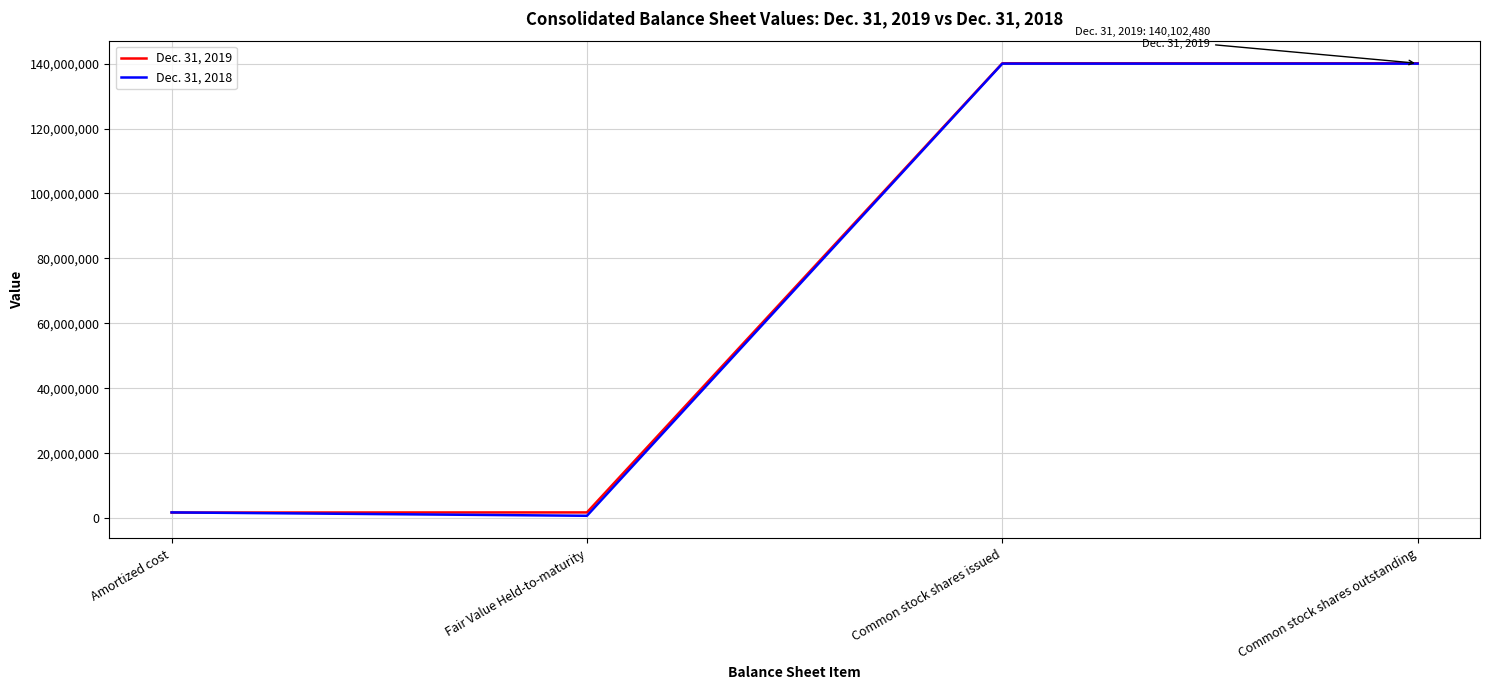

How many lines are shown in the chart?

2